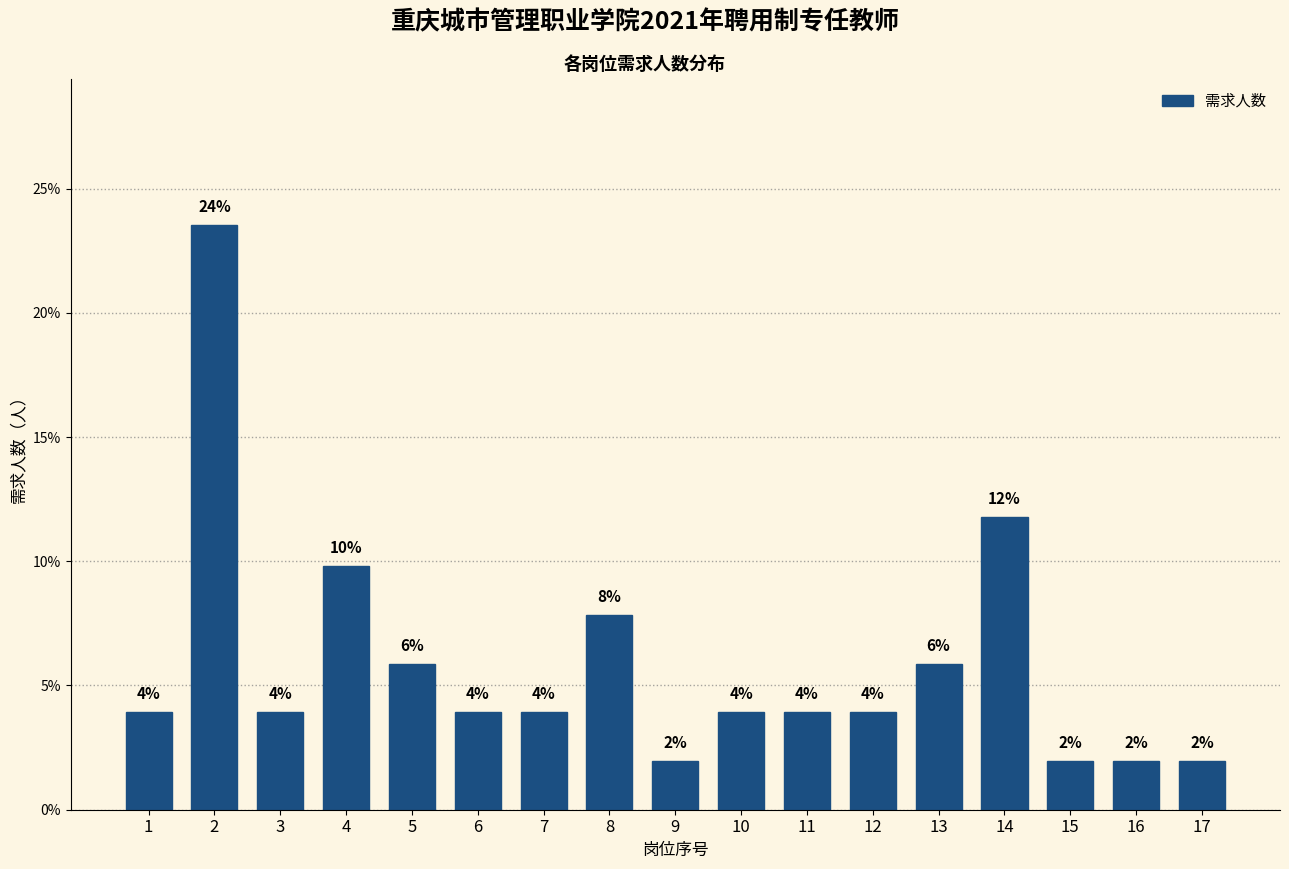

How many bars are there in total?

17